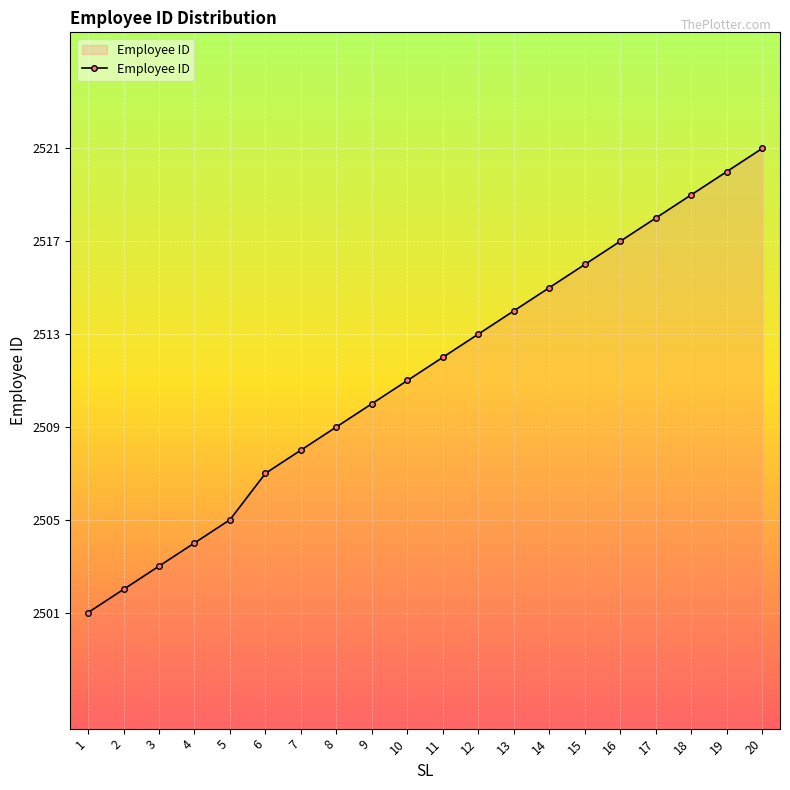

What is the difference between the values at 16 and 19?

3